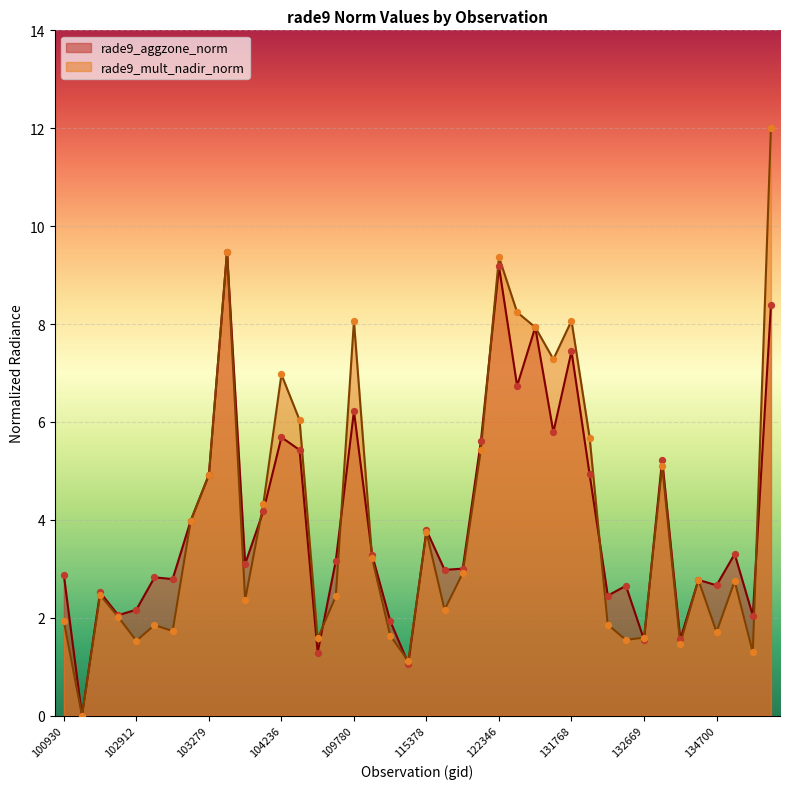

Which series has the largest Y range (max minus min)?

rade9_mult_nadir_norm